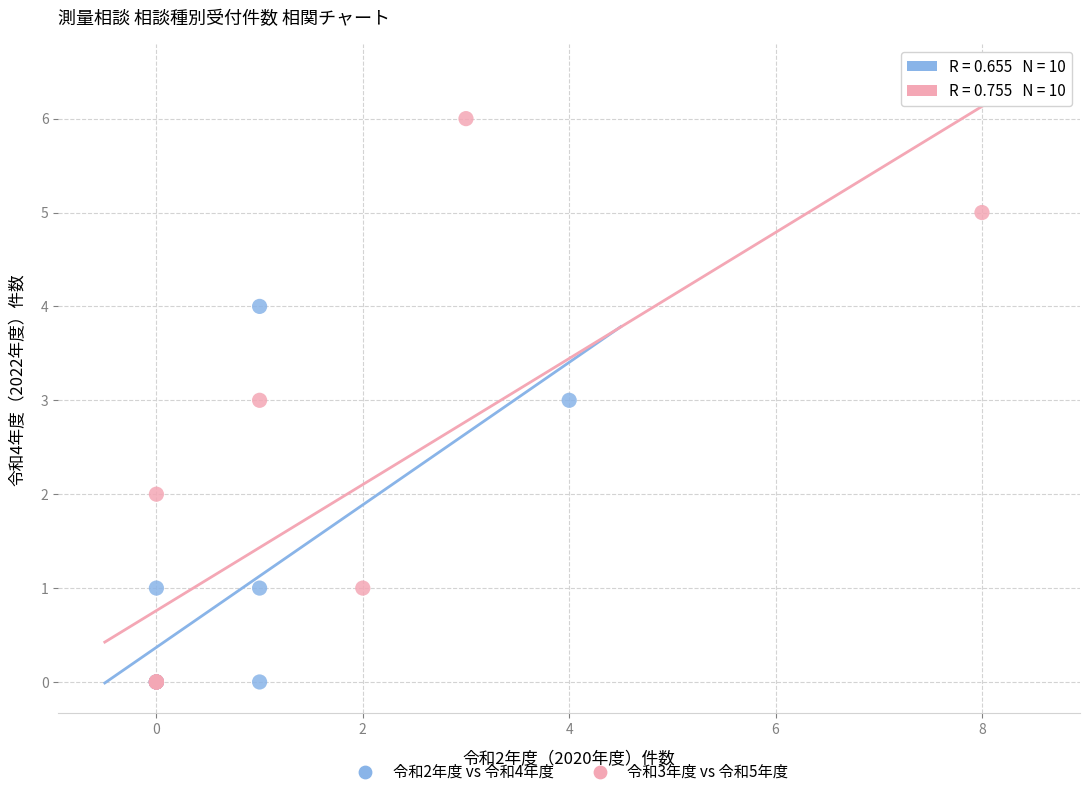

What are all the series names shown in the legend?

令和2年度 vs 令和4年度, 令和3年度 vs 令和5年度